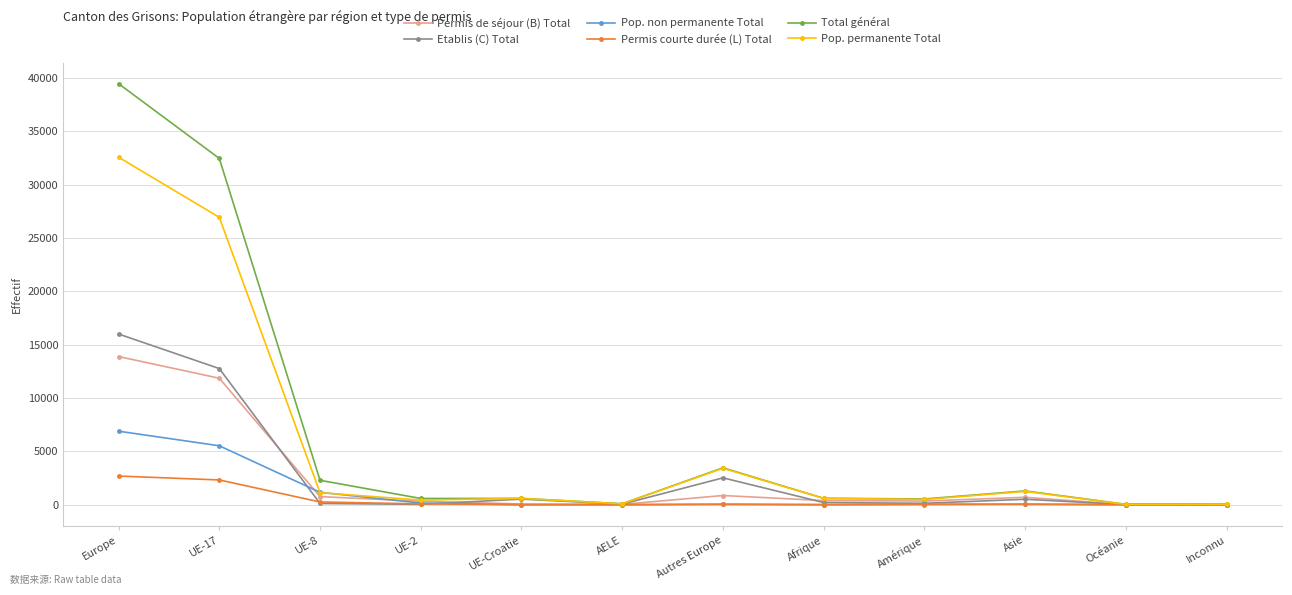

What is the total value across all series at UE-17?

91846